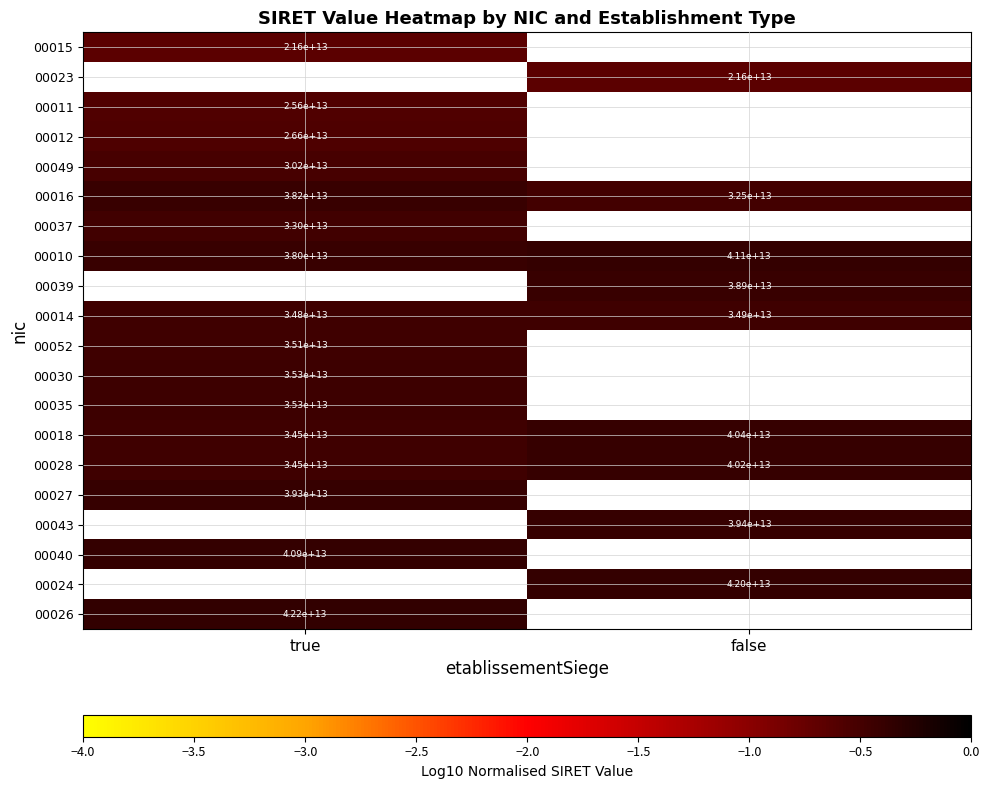

Is the value of 00052 at true greater than the value of 00018 at true?

Yes